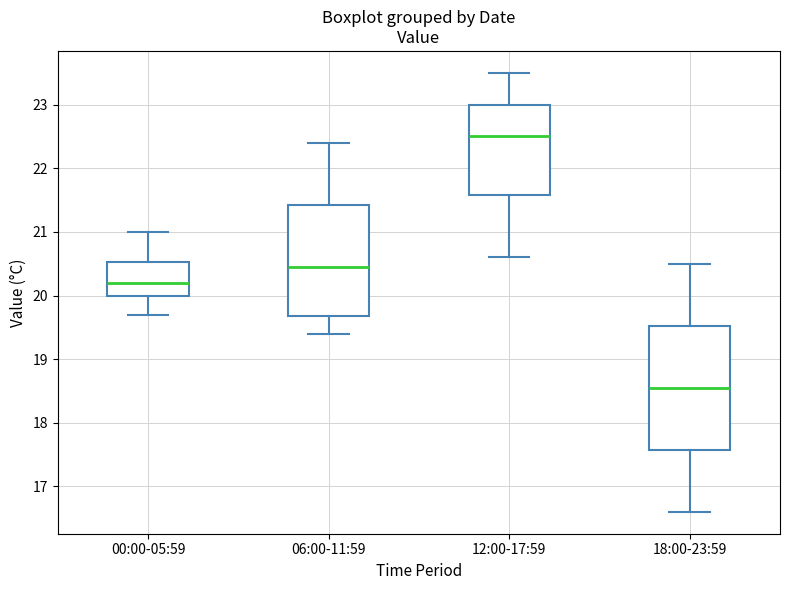

Where is the upper edge of the box for 00:00-05:59 on the y-axis? The values are not printed on the chart, so give them approximately, as read against the axis.

20.5